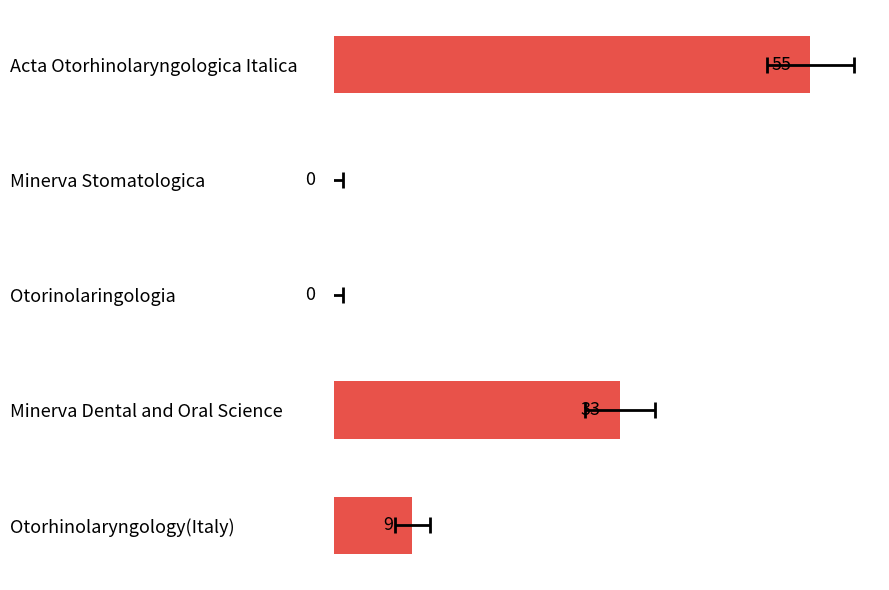

The chart shows a value of 5 at Otorhinolaryngology(Italy). True or false?

False